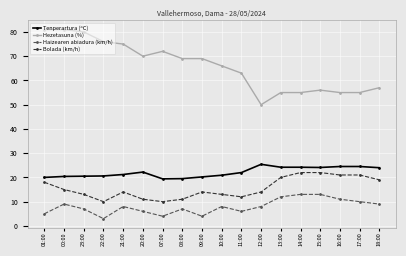

How many categories are shown in the chart?

18